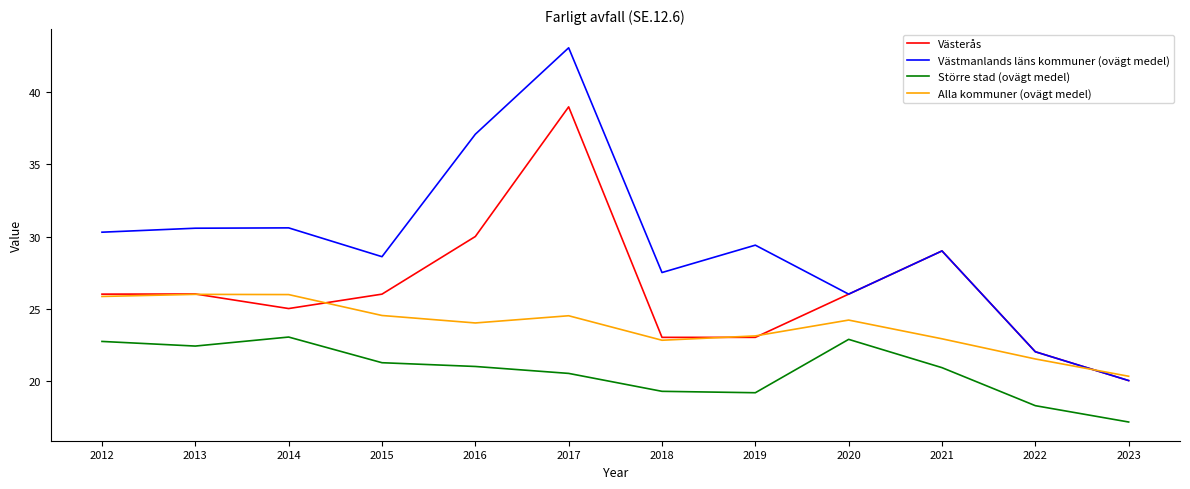

The value of Västerås at 2020 is 7.0. True or false?

False